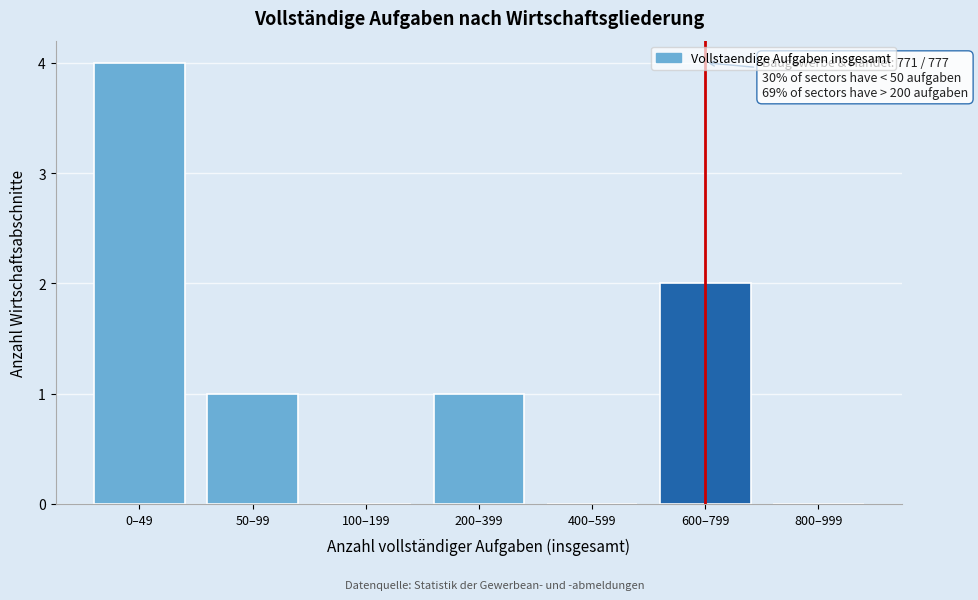

Reading left to right, what are all the values shown in this chart?

0–49=4	50–99=1	100–199=0	200–399=1	400–599=0	600–799=2	800–999=0